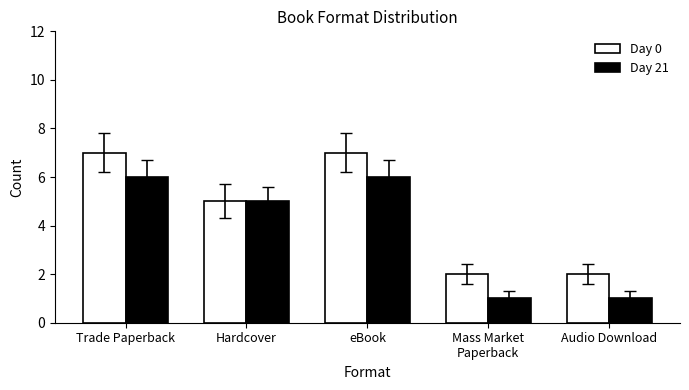

What is the approximate value of Day 21 at Audio Download?

1